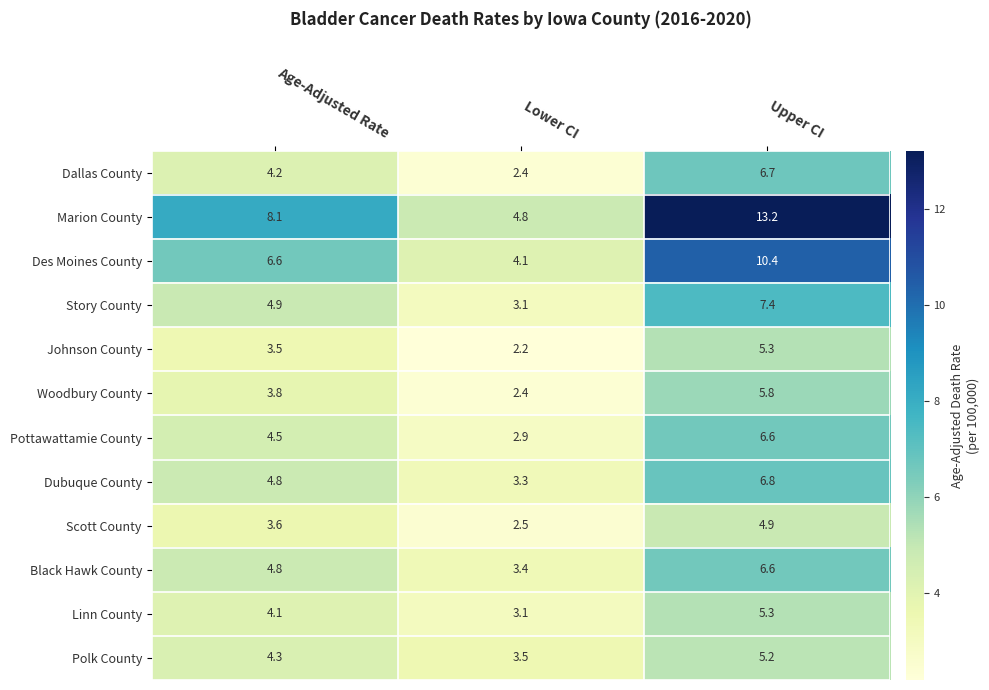

At how many categories does at least one series exceed 9?

1